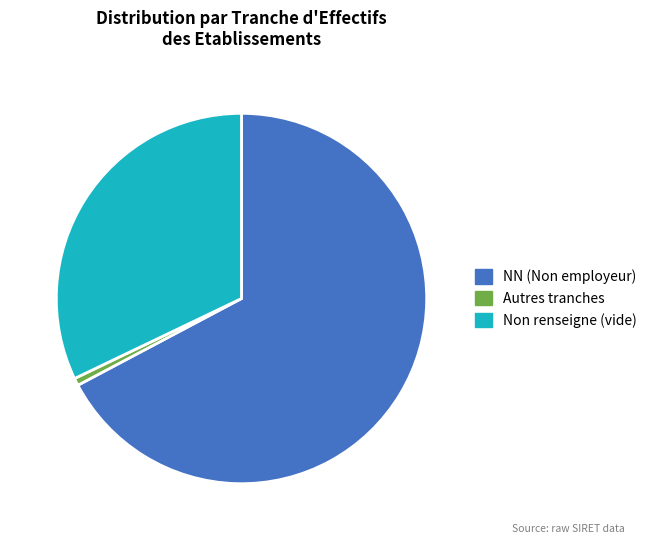

Which has a higher value, Autres tranches or NN (Non employeur)?

NN (Non employeur)